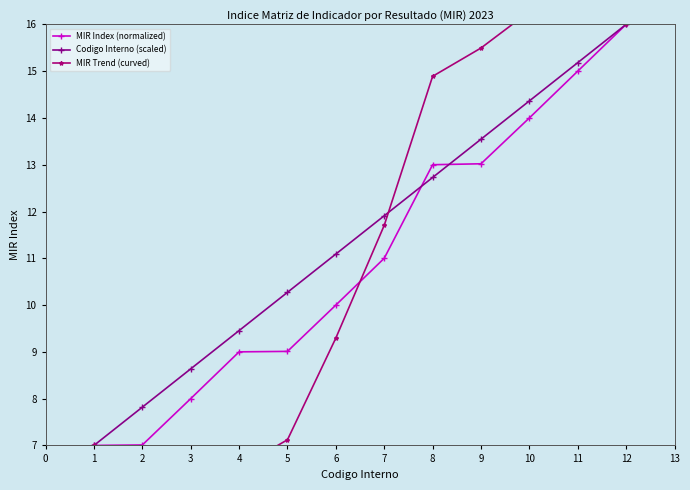

Does the chart have visible grid lines?

No